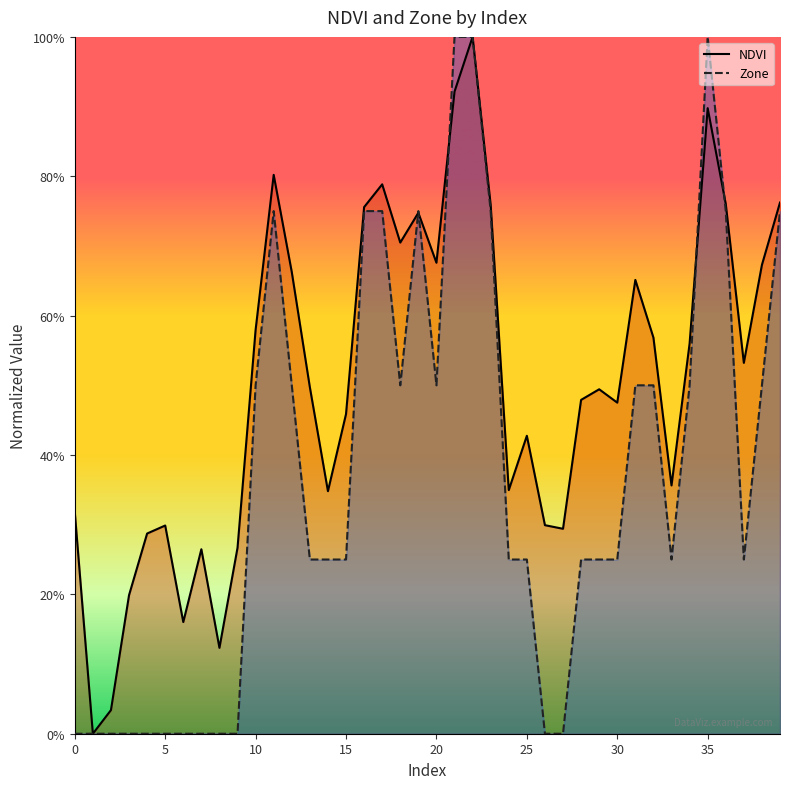

Rank the series at 26 from highest to lowest value.

NDVI, Zone